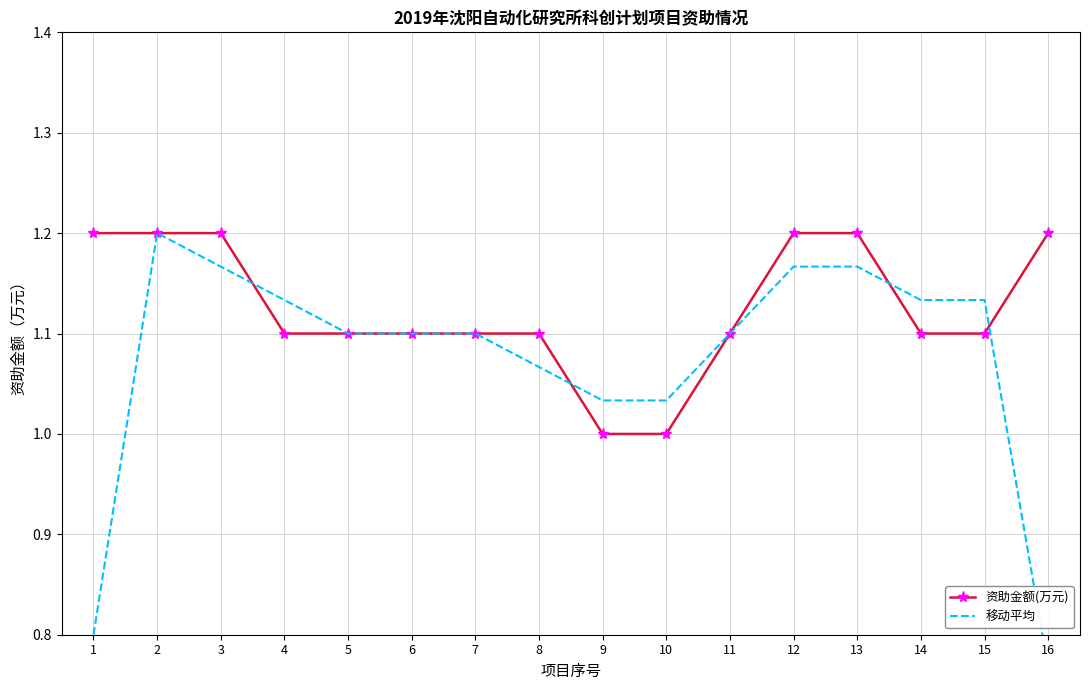

What is the maximum value shown in the chart?

1.2